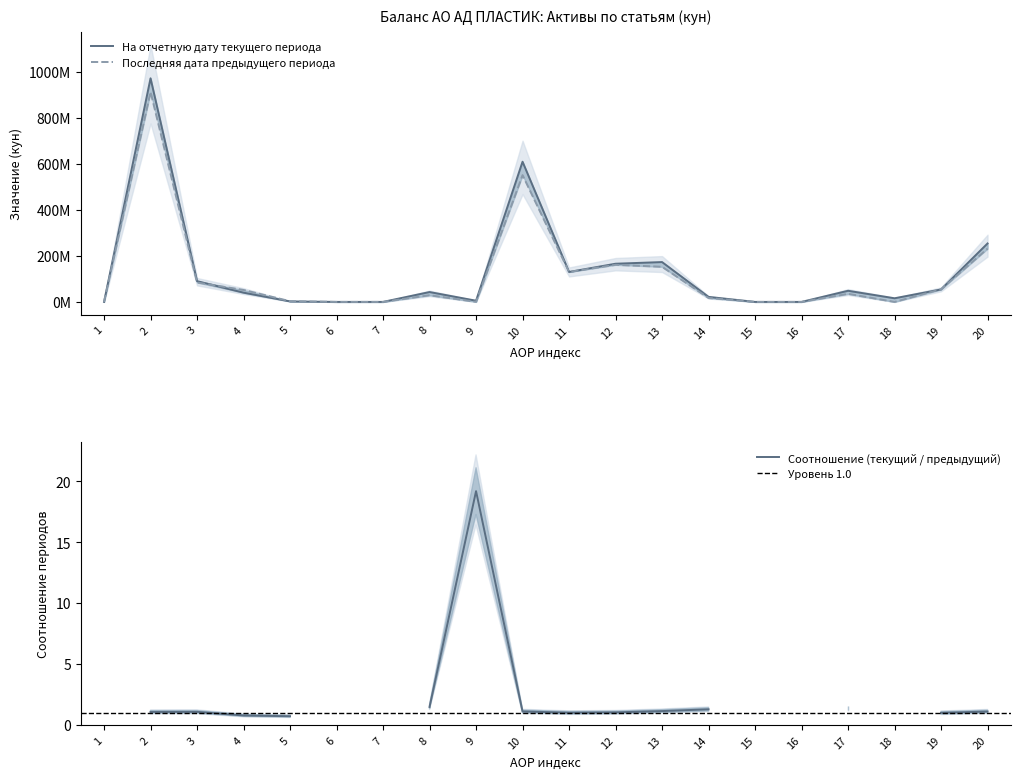

What is the sum of all Последняя дата предыдущего периода values?

2411254118